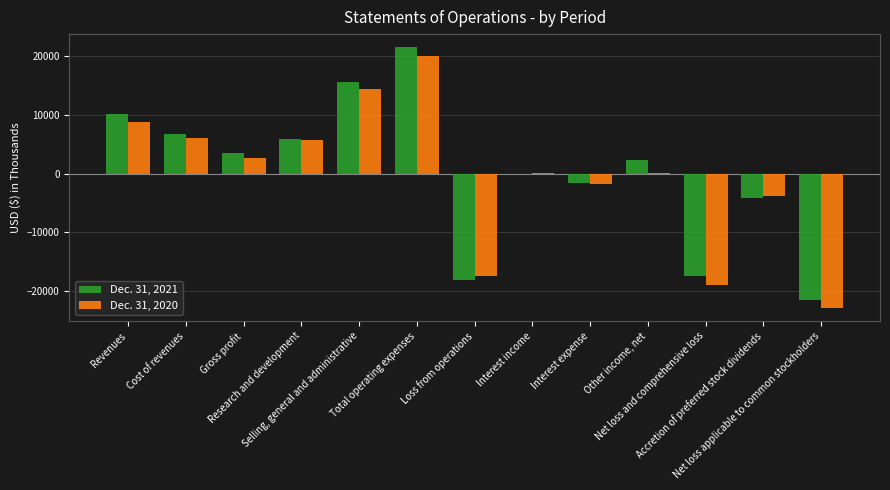

What is the sum of all Dec. 31, 2020 values?

-7184